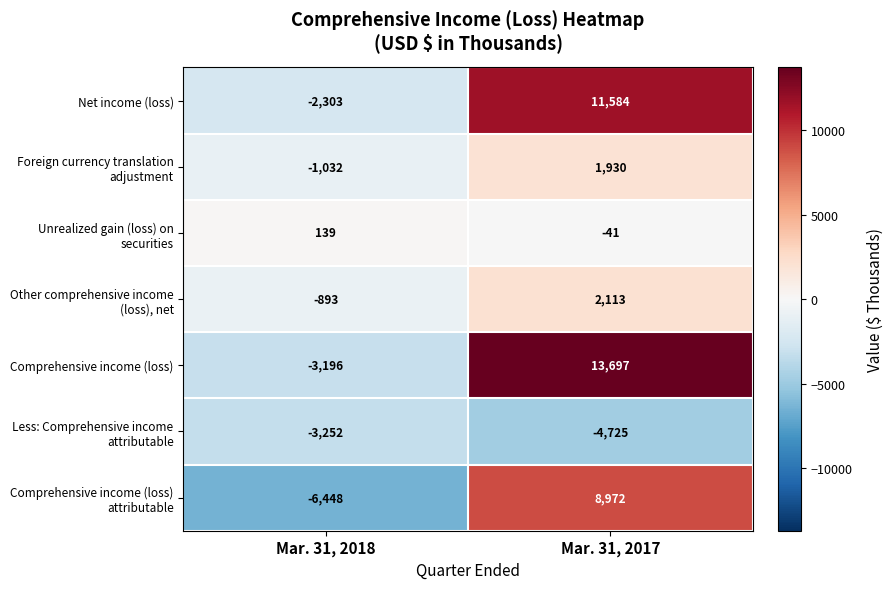

What is the total value across all series at Mar. 31, 2018?

-16985